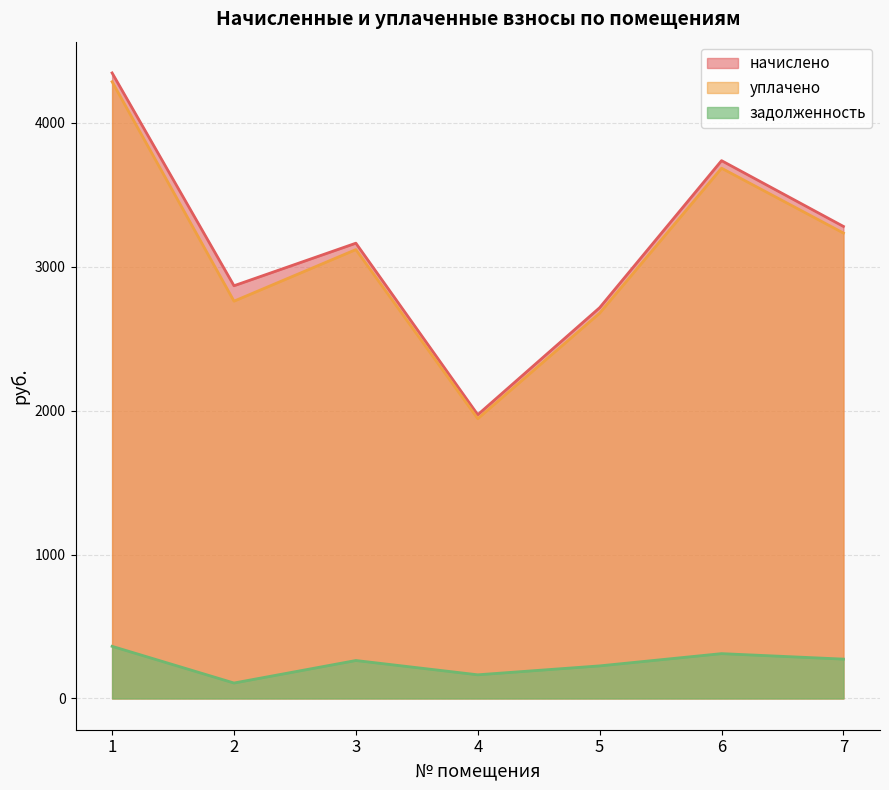

Reading right to left, what are all the values shown in this chart?

начислено: 3280.8	3738.0	2716.1	1972.1	3164.3	2868.5	4347.6
уплачено: 3234.7	3685.5	2677.9	1944.4	3119.8	2761.3	4286.5
задолженность: 273.4	311.5	226.3	164.3	263.7	107.2	362.3